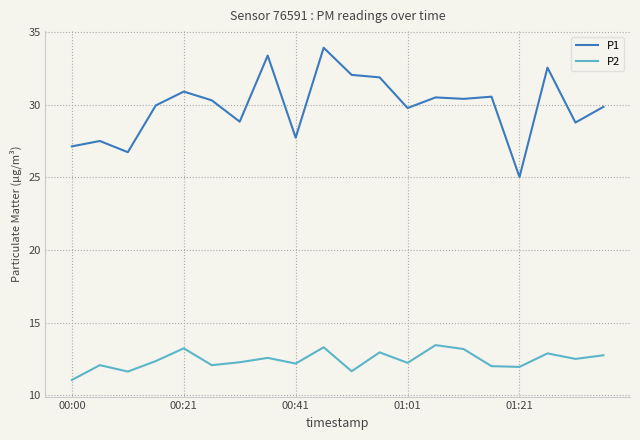

True or false: P1 and P2 intersect in this chart.

False